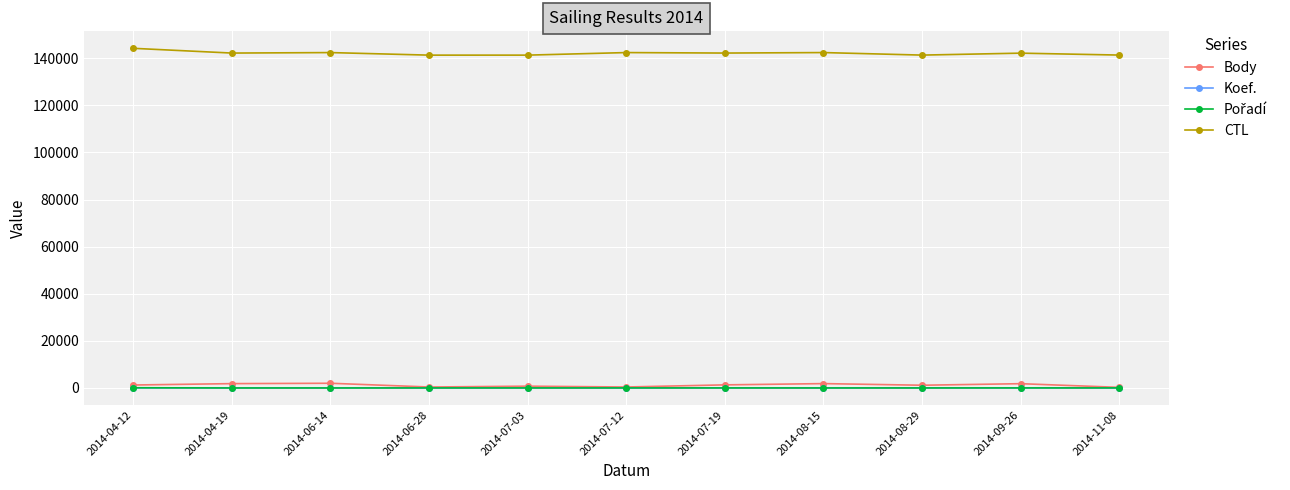

True or false: Body and CTL cross at least once.

False